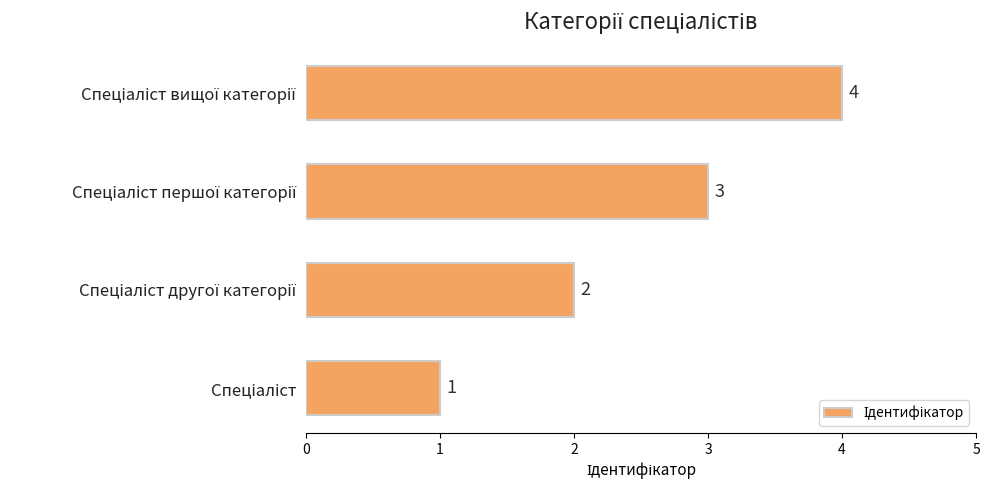

What is the maximum value shown in the chart?

4